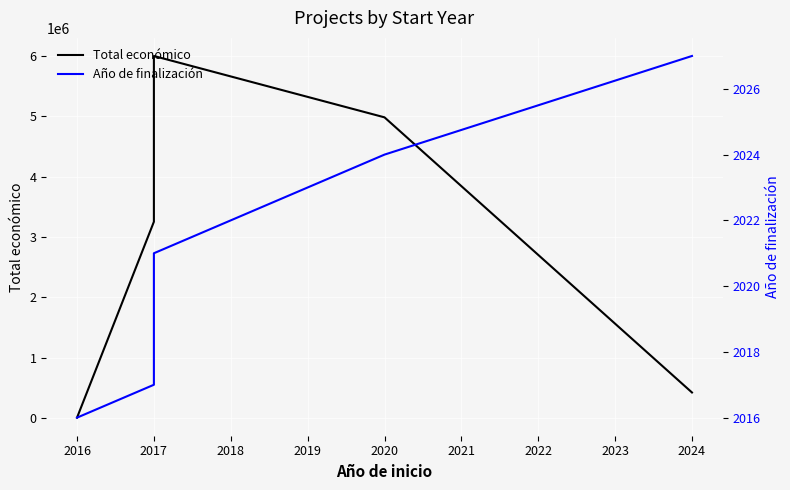

How many data points in Año de finalización are above 2021?

2